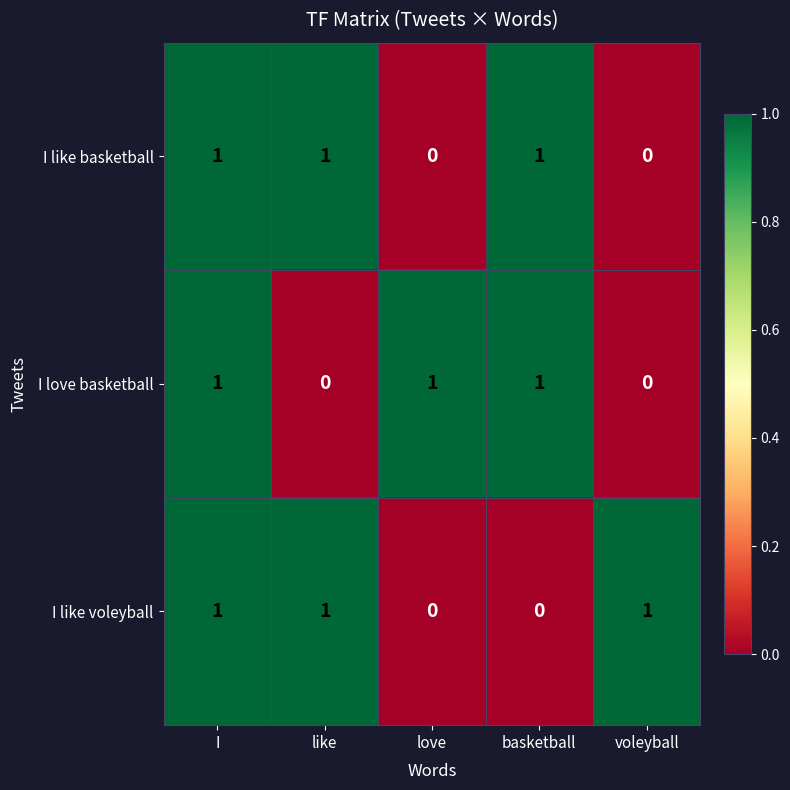

How many I like voleyball values are between 0 and 1?

5